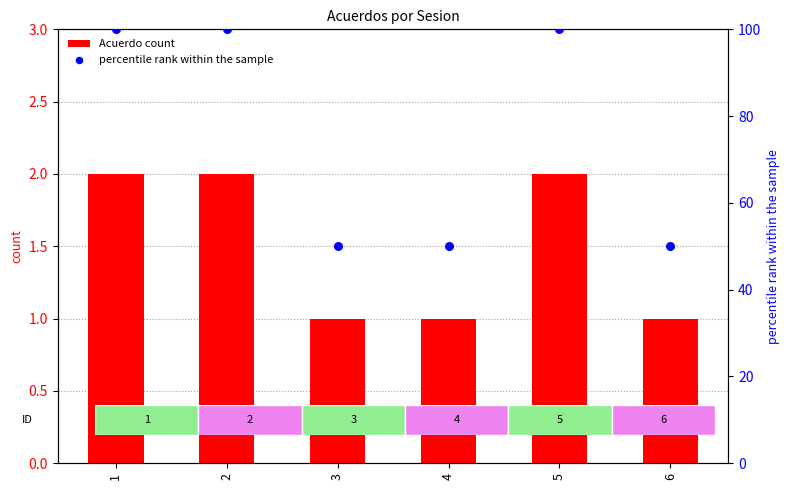

Which series contains the highest Y value?

percentile rank within the sample